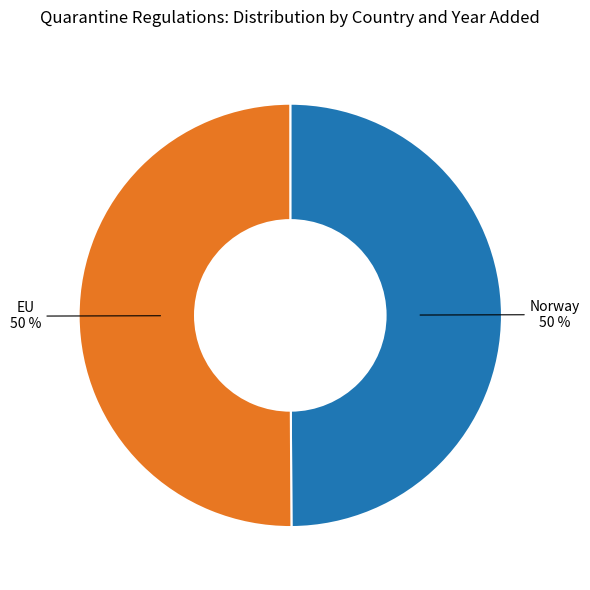

To the nearest percent, what is the average slice percentage?

50%